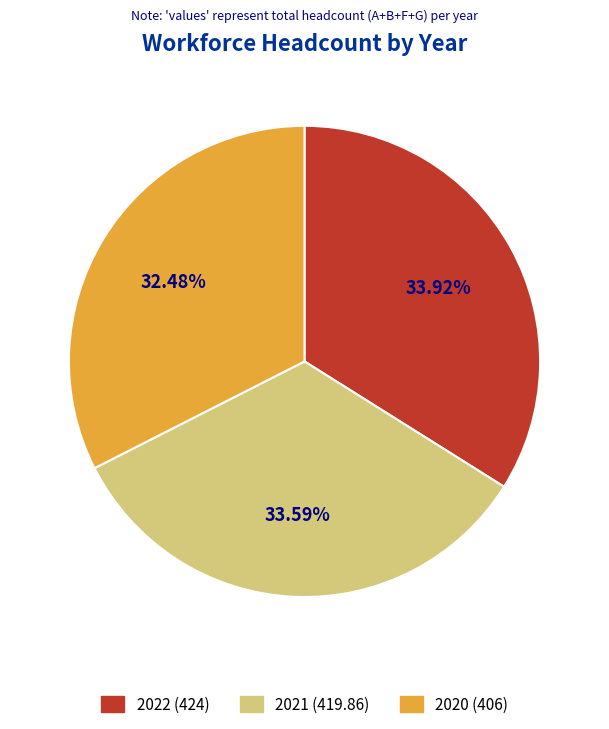

To the nearest percent, what percentage of the pie is 2020?

32%